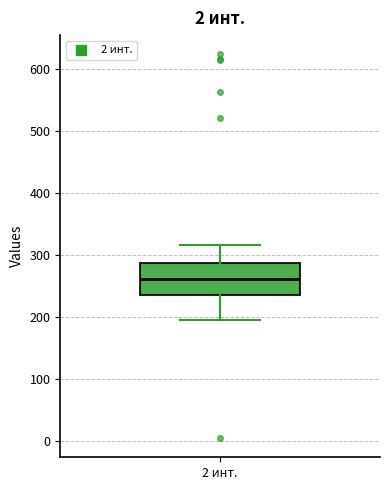

Read this box plot against the y-axis: the position of the median line, the range covered by the box, and the ends of both whiskers. The values are not printed on the chart, so give them approximately, as read against the axis.

median 260, box 240 to 290, whiskers 200 to 320